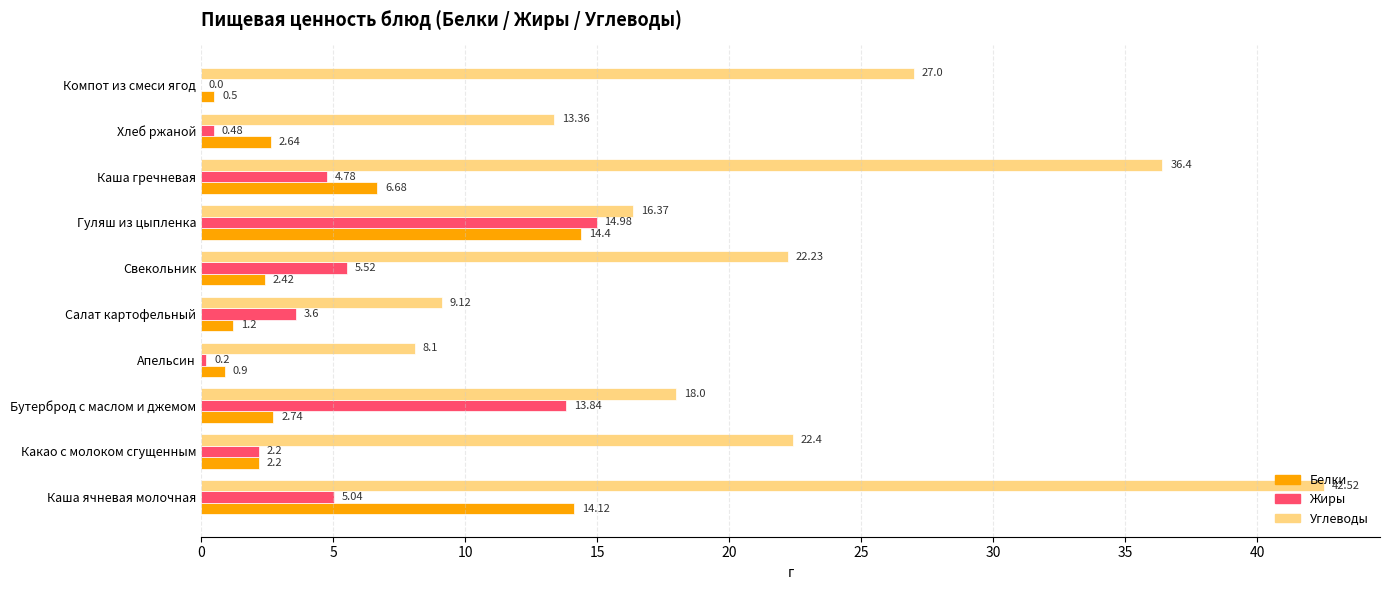

What is the sum of the Белки values at Гуляш из цыпленка and Салат картофельный?

15.6